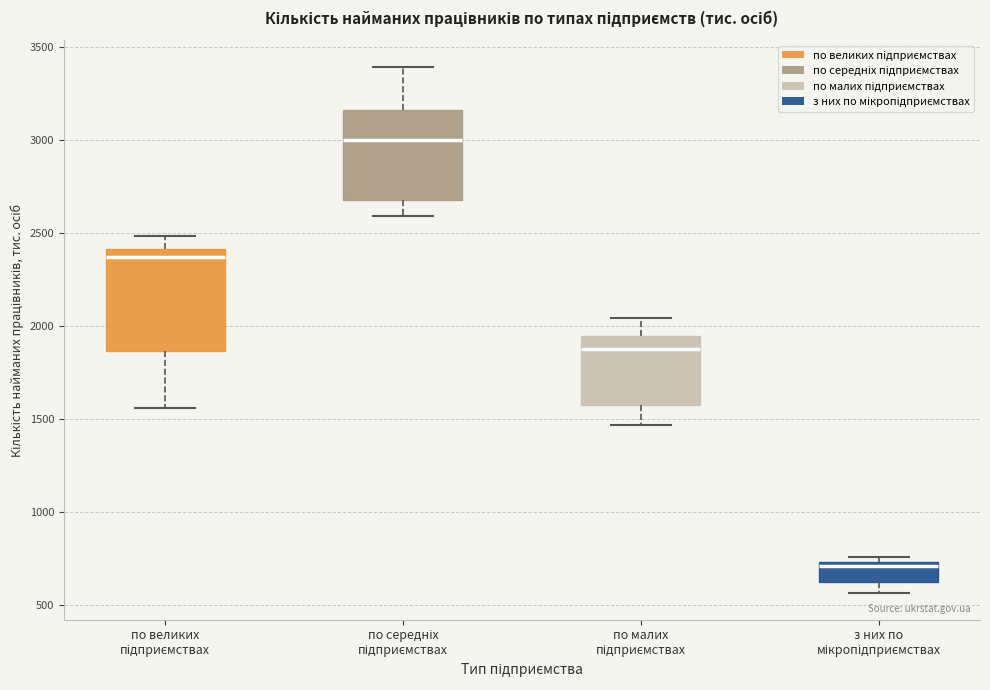

Which box's median line is the highest?

по середніх підприємствах